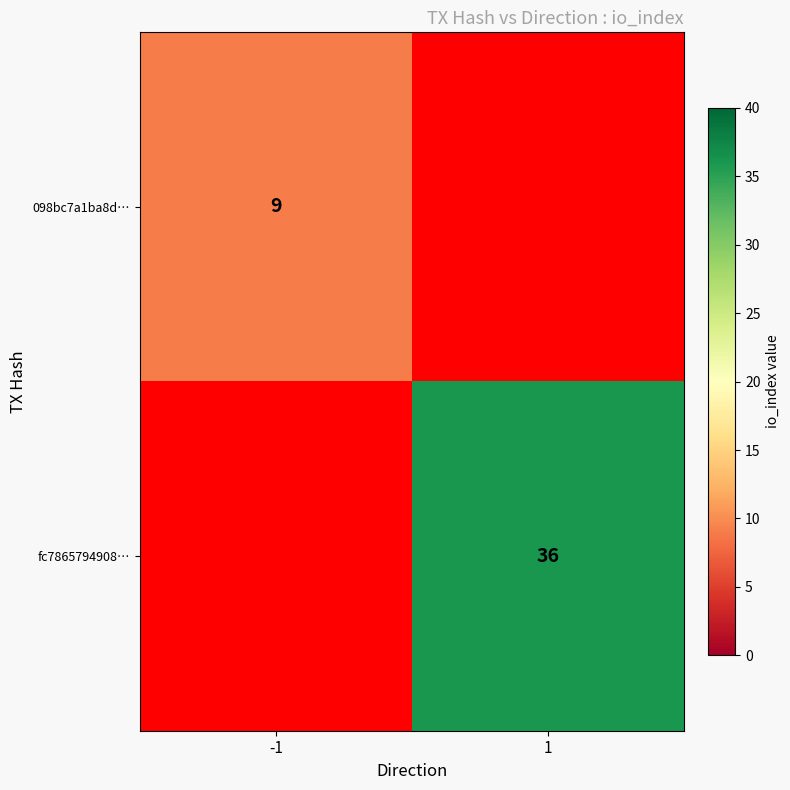

True or false: 098bc7a1ba8d… has a value of 9 at -1.

True